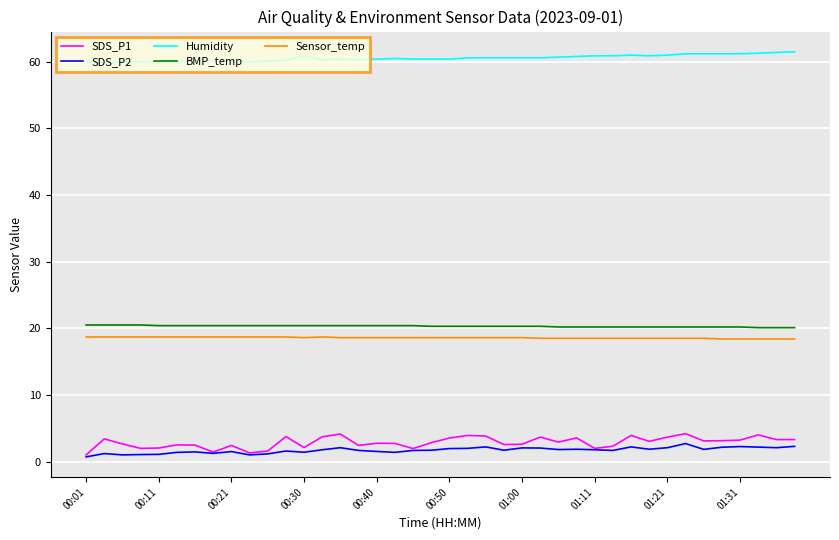

What is the highest value of the Humidity series?

61.5